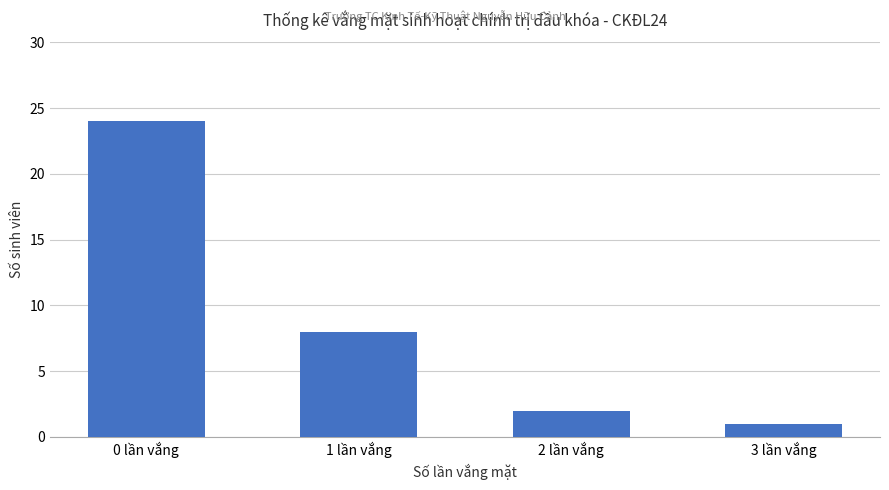

The value at 0 lần vắng is 13. True or false?

False